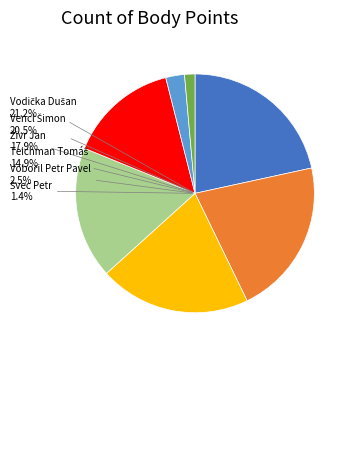

To the nearest percent, what is the difference between the Teichman Tomáš and Zajíček Jakub slice percentages?

7%